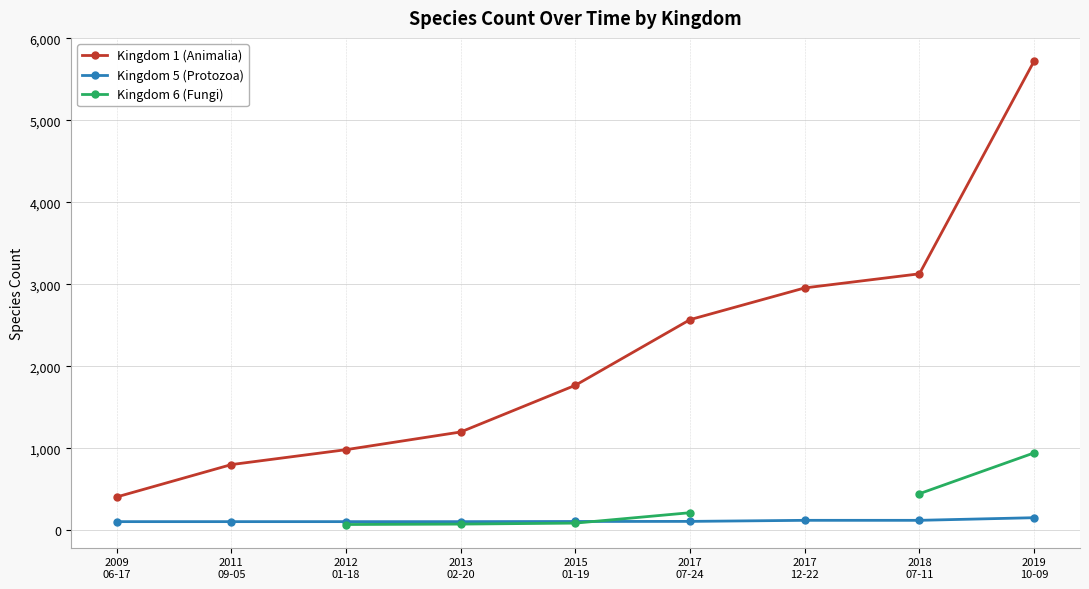

How many series are shown in this chart?

3